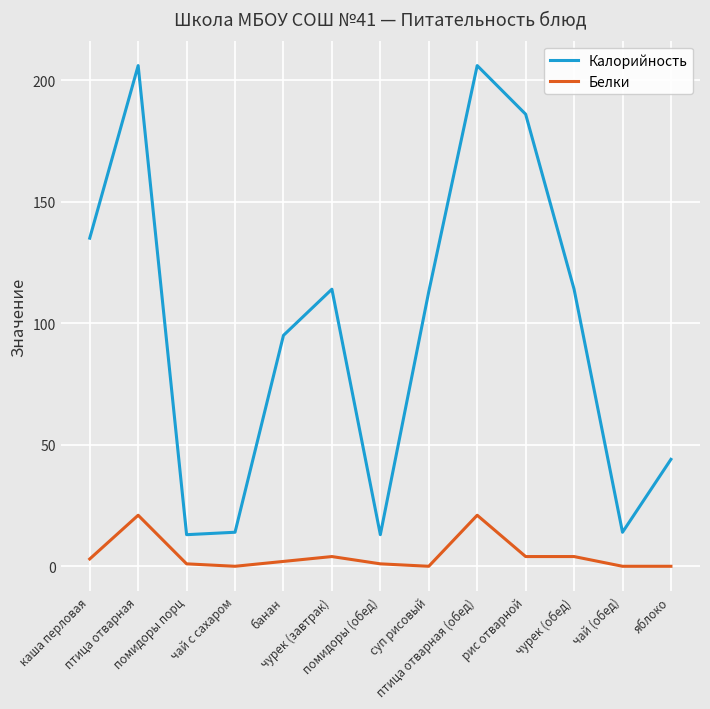

True or false: Калорийность and Белки cross at least once.

False